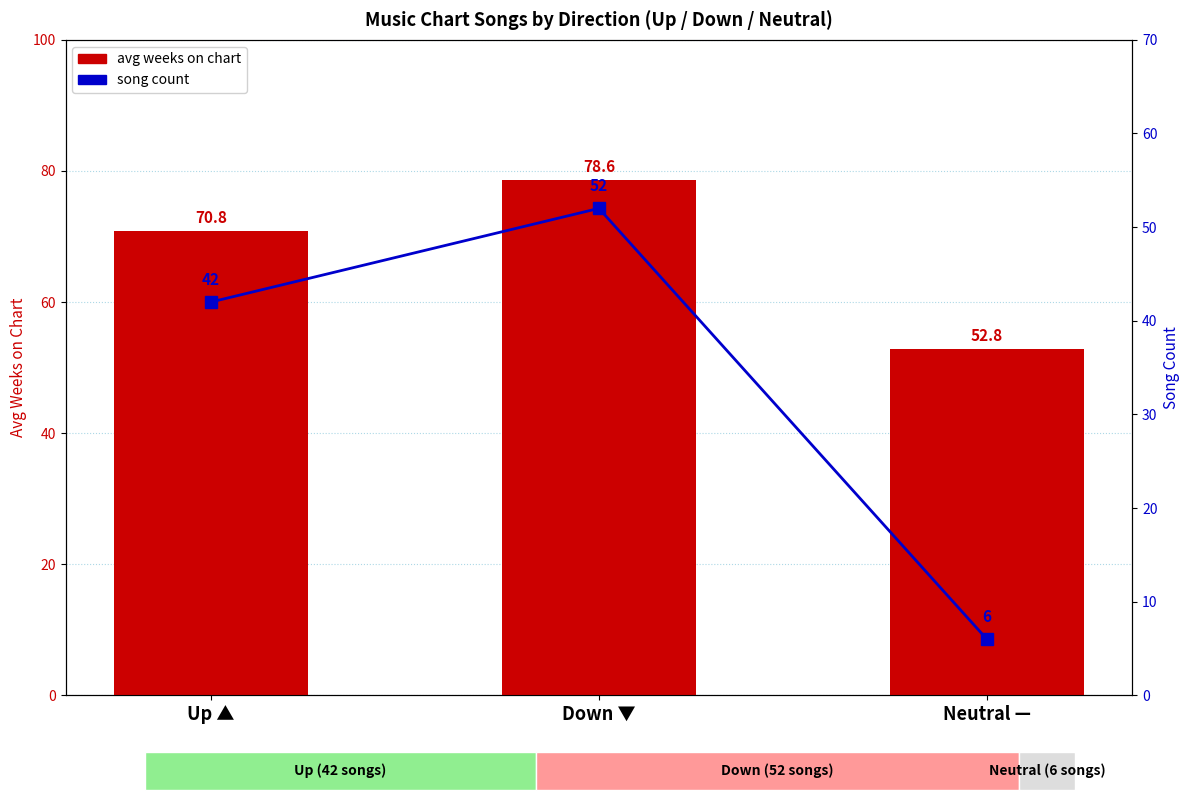

What is the difference between the song count values at Neutral — and Up ▲?

36.0